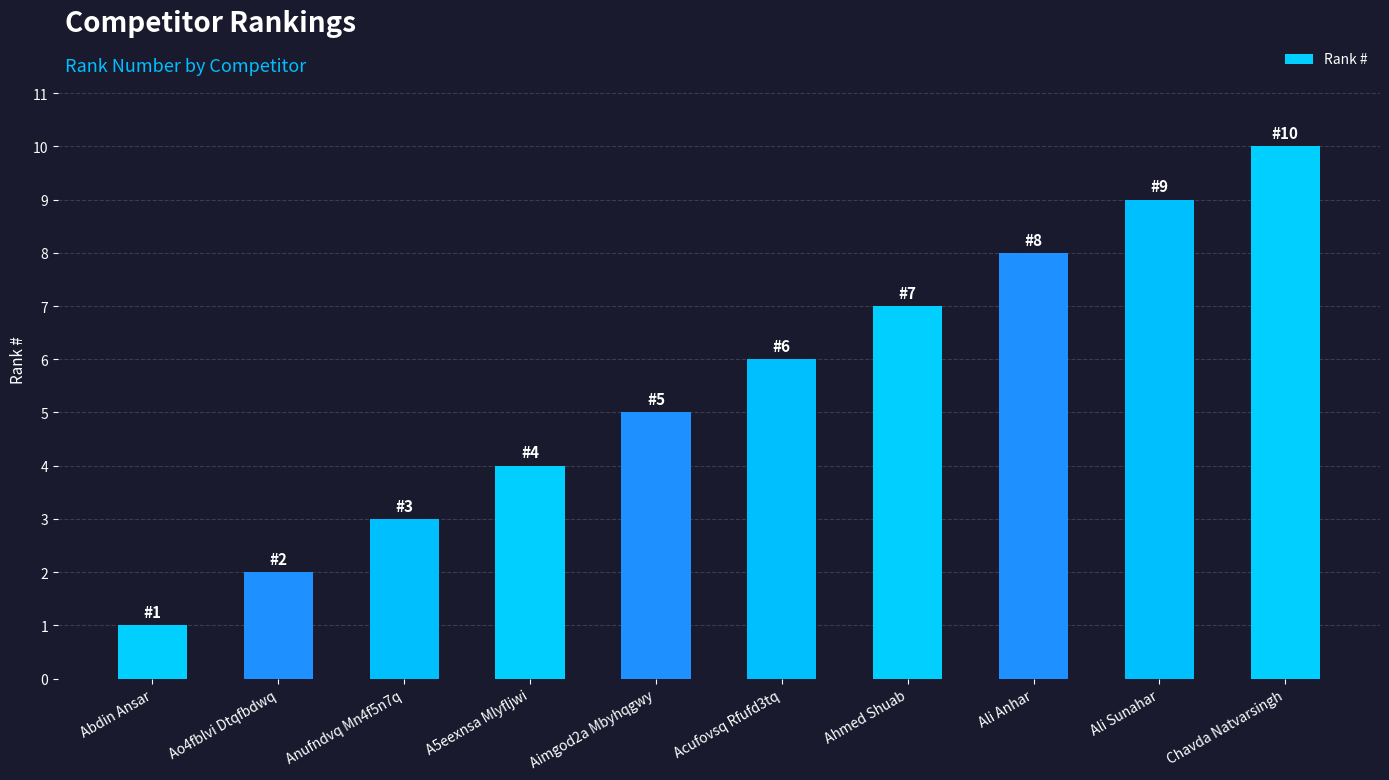

What position from the right is Ali Sunahar?

2